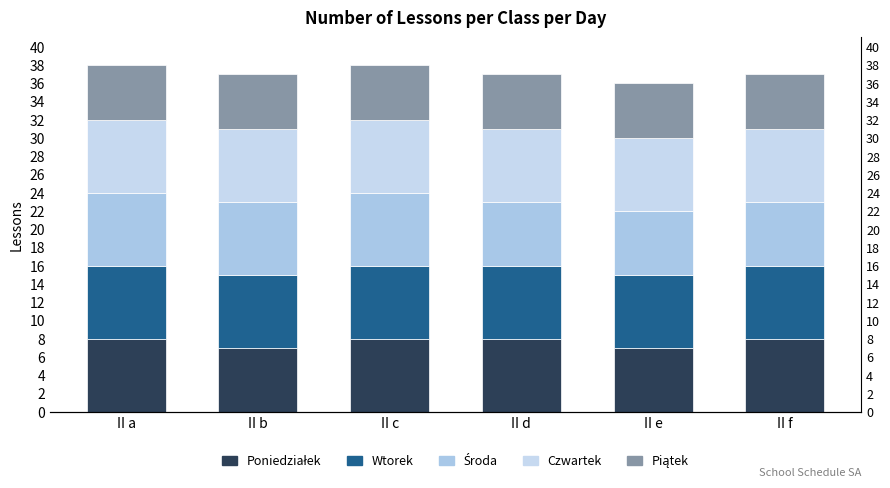

Reading left to right, what are all the values shown in this chart?

Poniedziałek: 8	7	8	8	7	8
Wtorek: 8	8	8	8	8	8
Środa: 8	8	8	7	7	7
Czwartek: 8	8	8	8	8	8
Piątek: 6	6	6	6	6	6